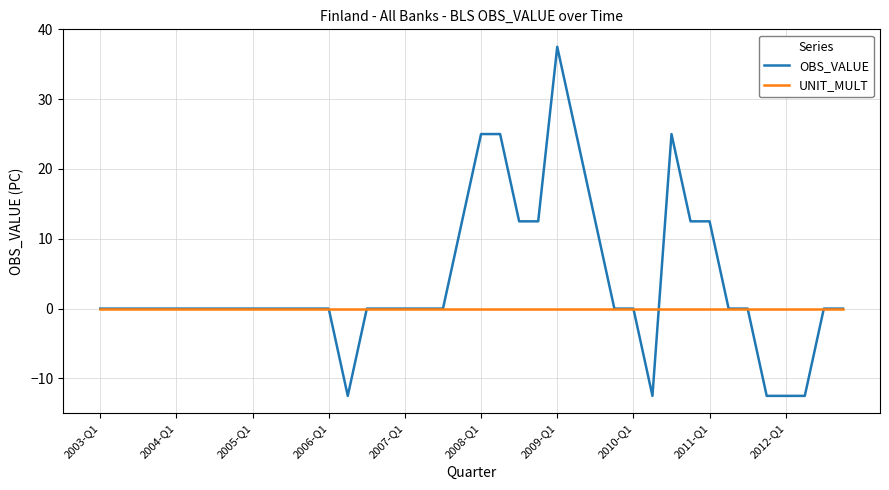

Which series has the widest spread of values?

OBS_VALUE